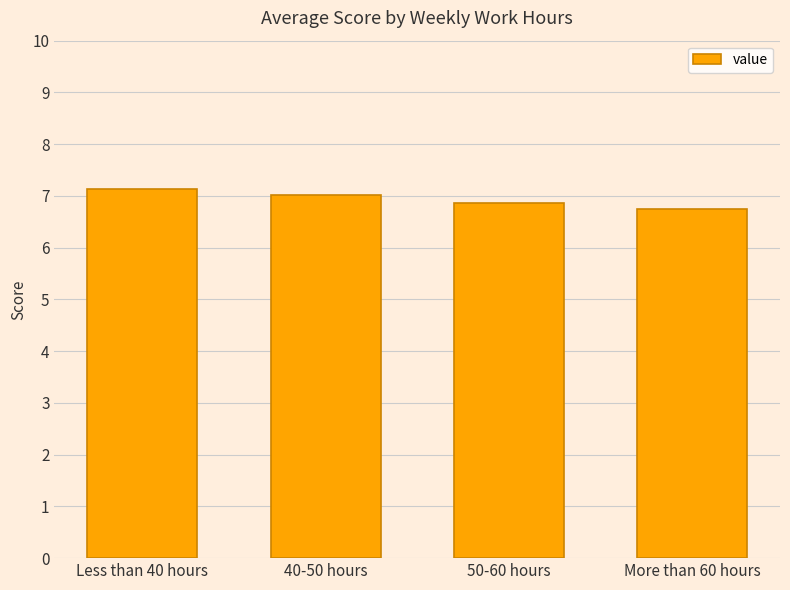

What is the value of the 1st bar from the left?

7.1